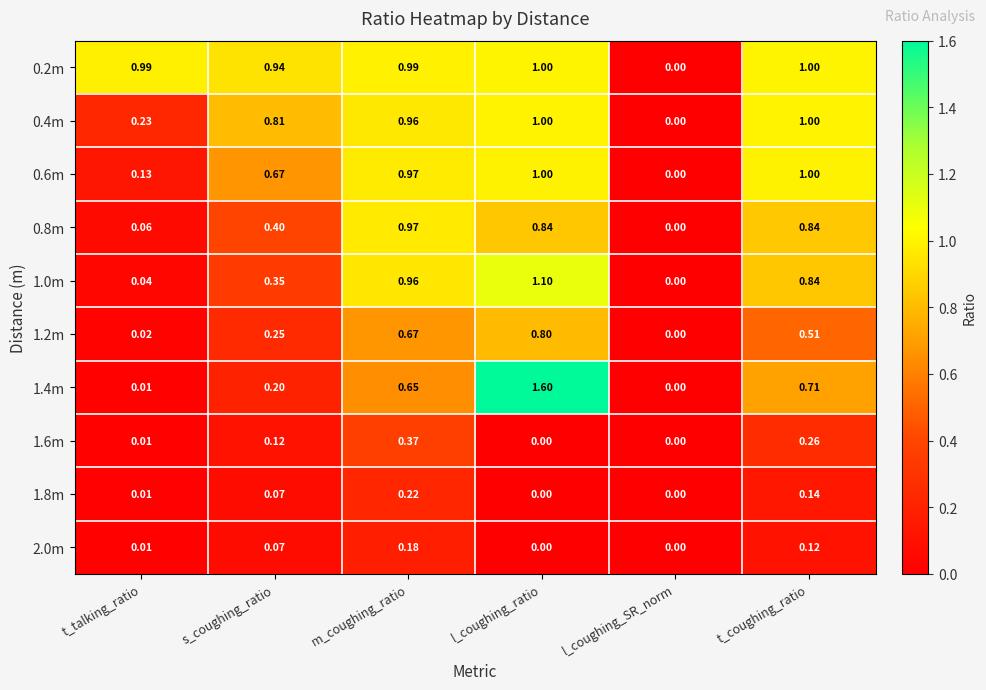

At which category does the chart reach its peak across all series?

l_coughing_ratio